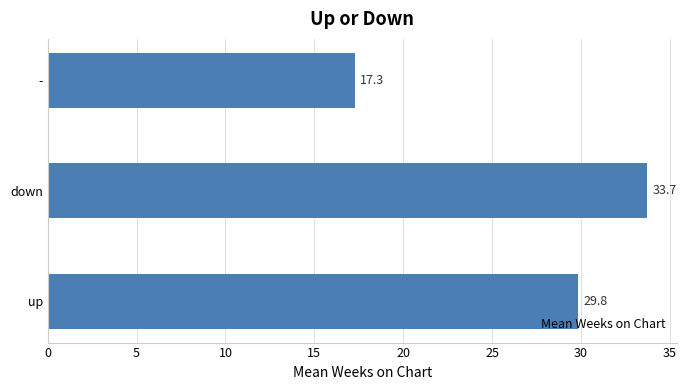

Which has a higher value, - or down?

down